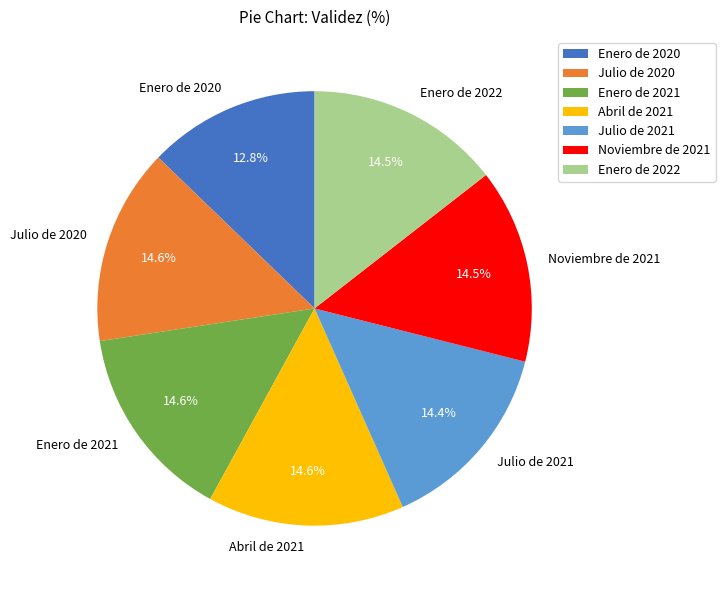

The Enero de 2020 slice represents 13% of the pie. True or false?

True